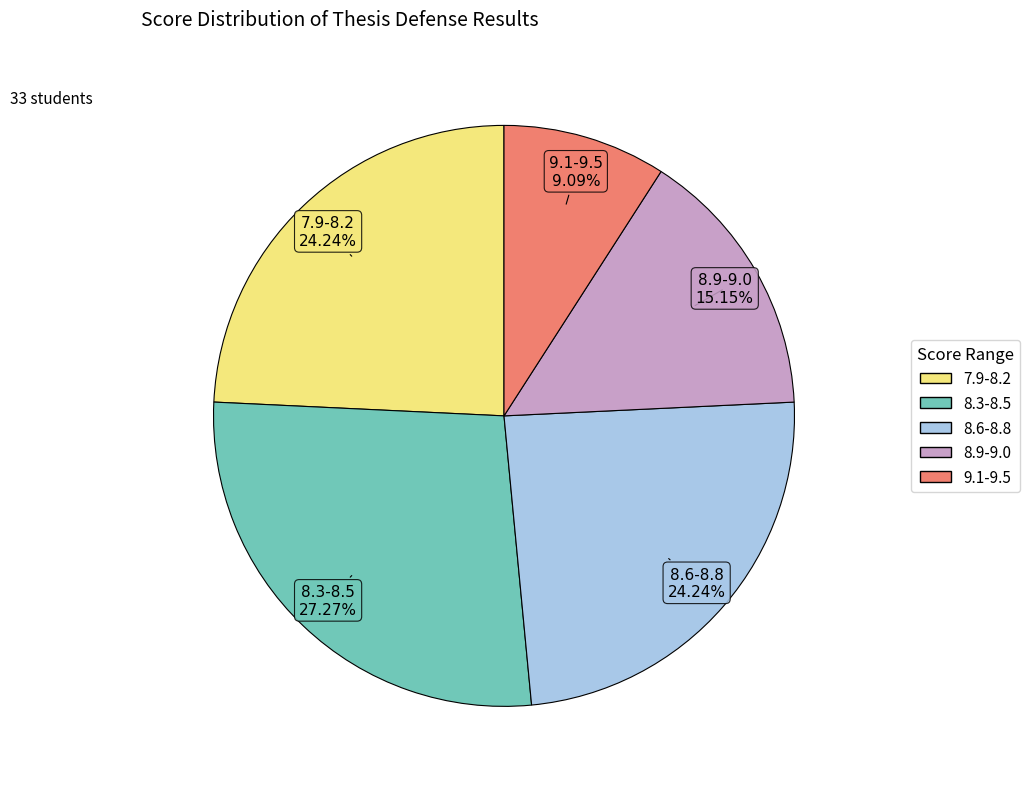

Is there a majority slice in this chart?

No